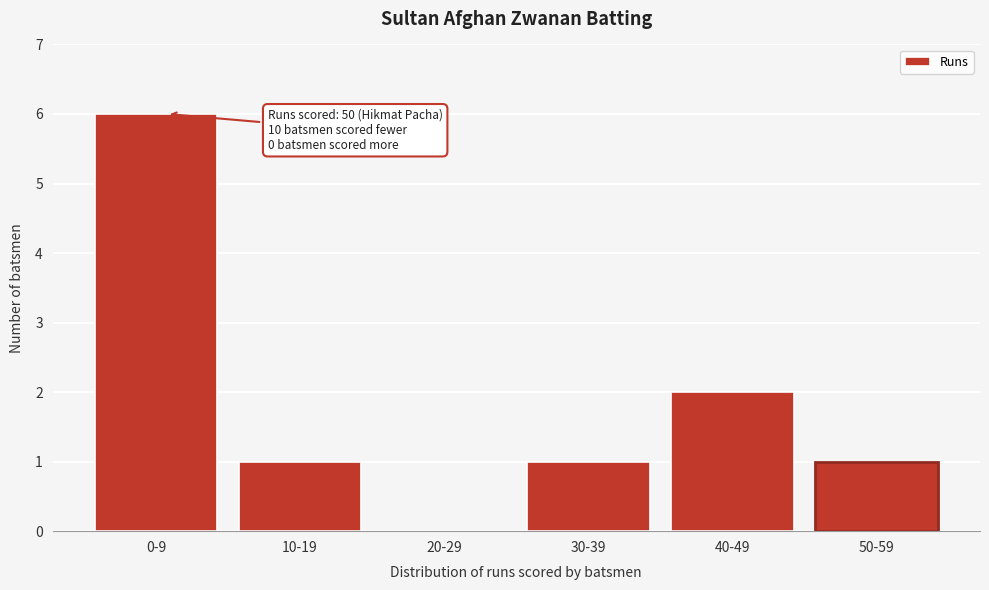

Reading right to left, extract all data points from this chart.

50-59=1	40-49=2	30-39=1	20-29=0	10-19=1	0-9=6